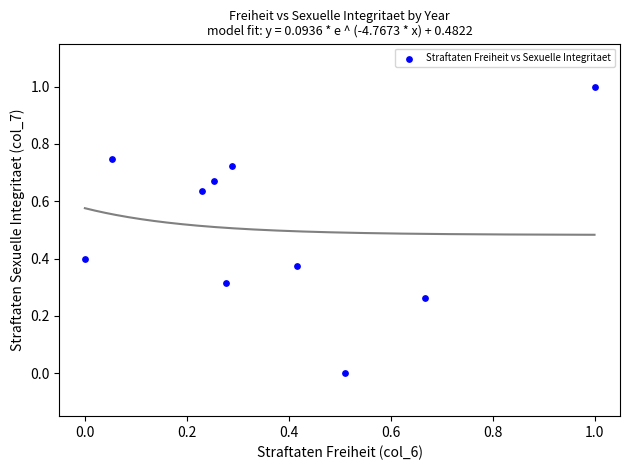

What is the range of X values (max minus min)?

1.0